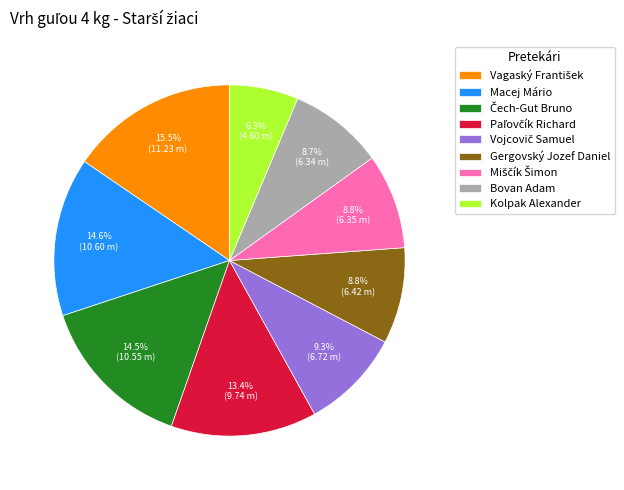

Approximately how many times larger is the value at Macej Mário compared to Bovan Adam?

1.7